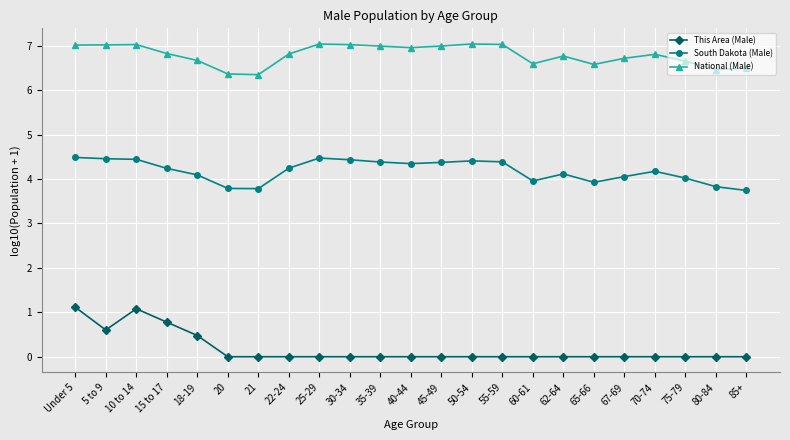

What is the maximum value shown in the chart?

7.0